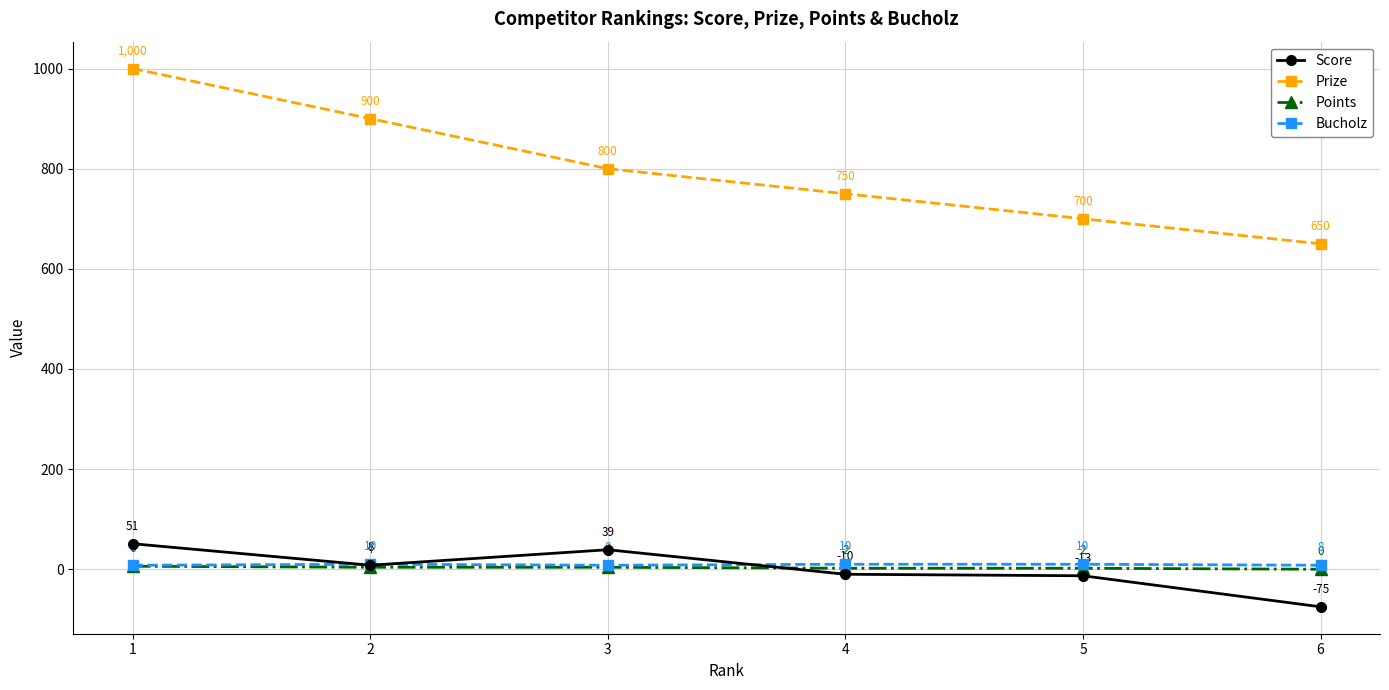

At which label is Prize closest to 825?

3